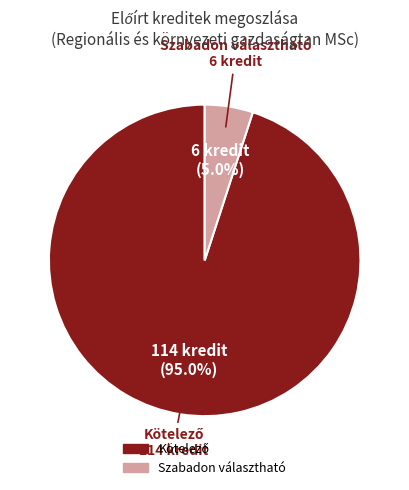

Is there a majority slice in this chart?

Yes